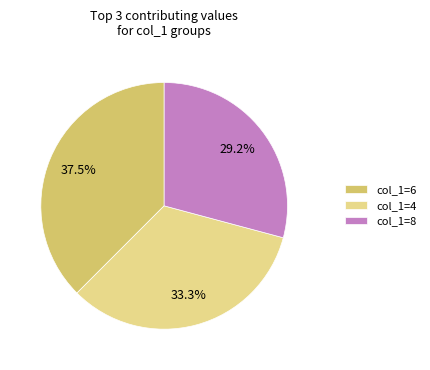

What is the smallest slice in the pie chart?

col_1=8